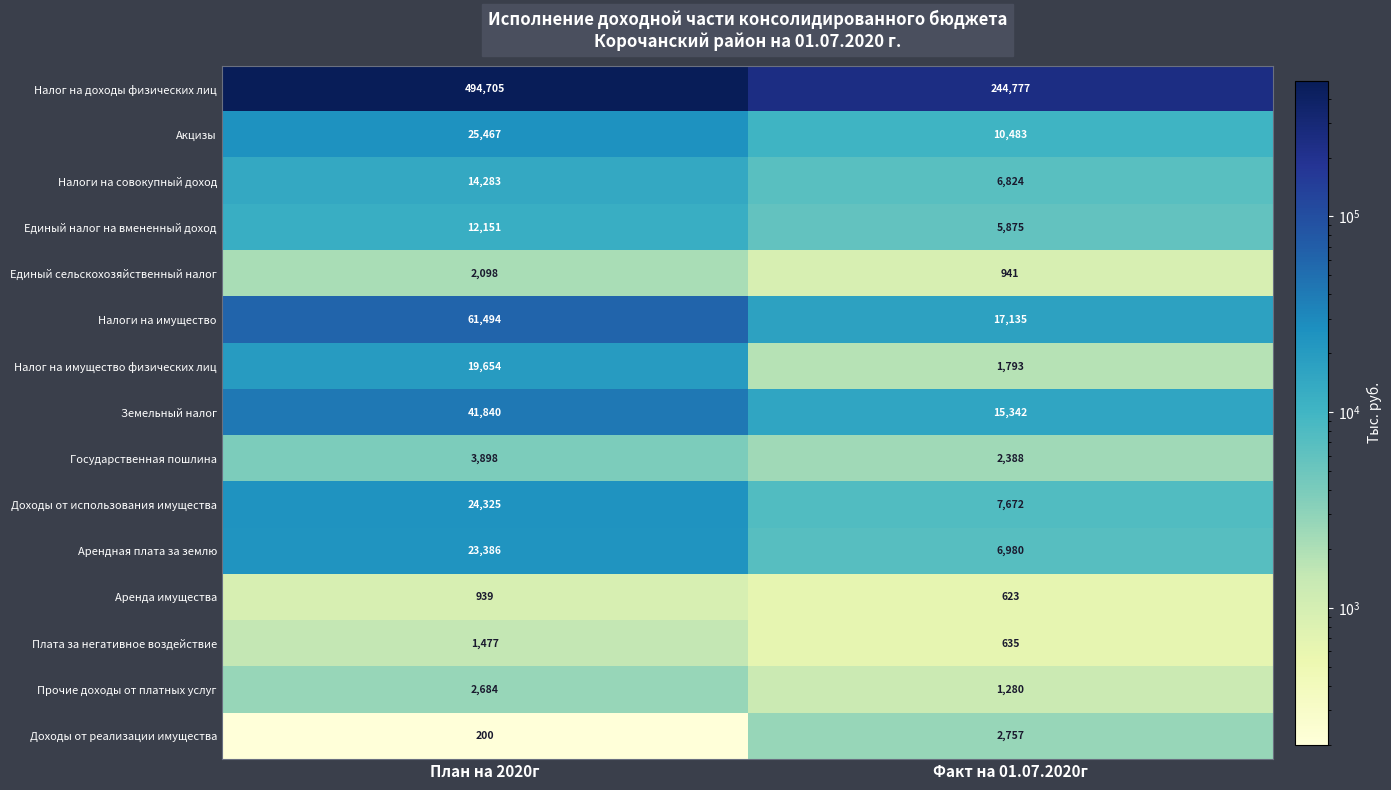

Reading left to right, extract all data points from this chart.

Налог на доходы физических лиц: План на 2020г=494705	Факт на 01.07.2020г=244777
Акцизы: План на 2020г=25467	Факт на 01.07.2020г=10483
Налоги на совокупный доход: План на 2020г=14283	Факт на 01.07.2020г=6824
Единый налог на вмененный доход: План на 2020г=12151	Факт на 01.07.2020г=5875
Единый сельскохозяйственный налог: План на 2020г=2098	Факт на 01.07.2020г=941
Налоги на имущество: План на 2020г=61494	Факт на 01.07.2020г=17135
Налог на имущество физических лиц: План на 2020г=19654	Факт на 01.07.2020г=1793
Земельный налог: План на 2020г=41840	Факт на 01.07.2020г=15342
Государственная пошлина: План на 2020г=3898	Факт на 01.07.2020г=2388
Доходы от использования имущества: План на 2020г=24325	Факт на 01.07.2020г=7672
Арендная плата за землю: План на 2020г=23386	Факт на 01.07.2020г=6980
Аренда имущества: План на 2020г=939	Факт на 01.07.2020г=623
Плата за негативное воздействие: План на 2020г=1477	Факт на 01.07.2020г=635
Прочие доходы от платных услуг: План на 2020г=2684	Факт на 01.07.2020г=1280
Доходы от реализации имущества: План на 2020г=200	Факт на 01.07.2020г=2757